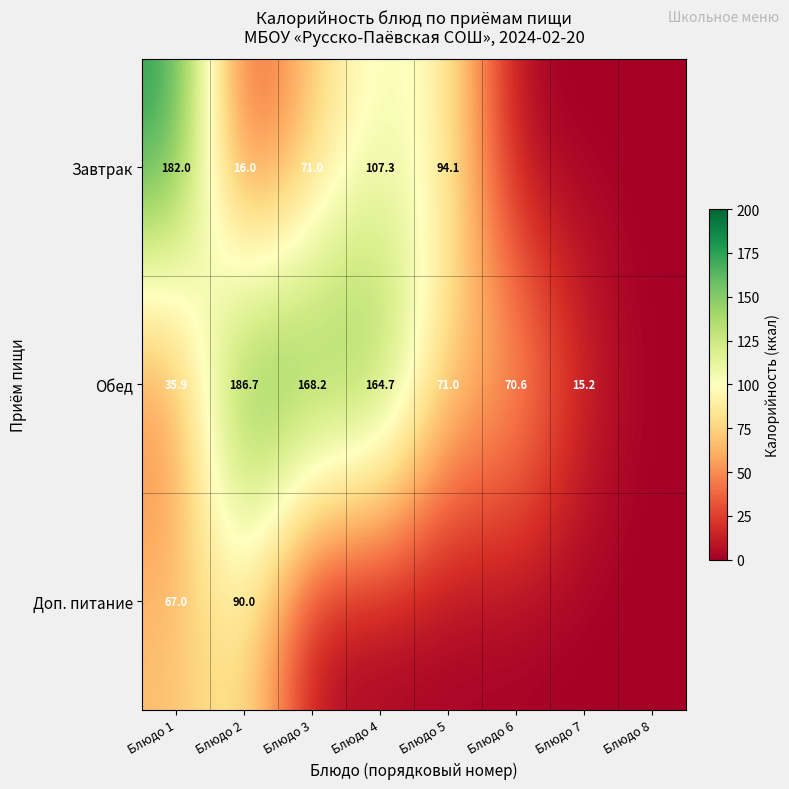

Is it true that Обед equals 168.2 at Блюдо 3?

True